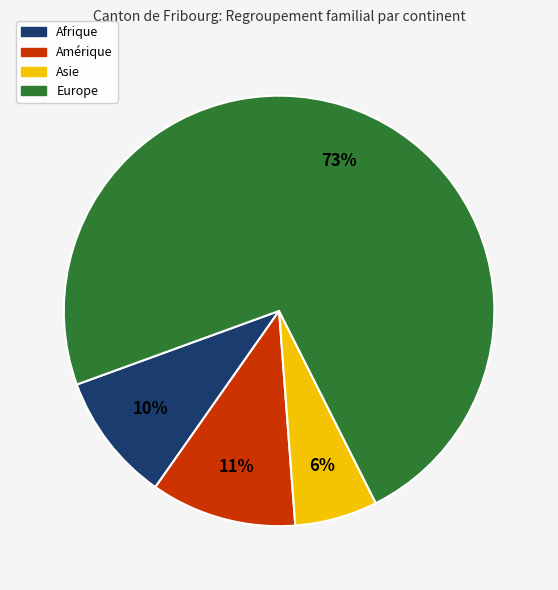

Approximately how many times larger is the value at Afrique compared to Amérique?

0.9